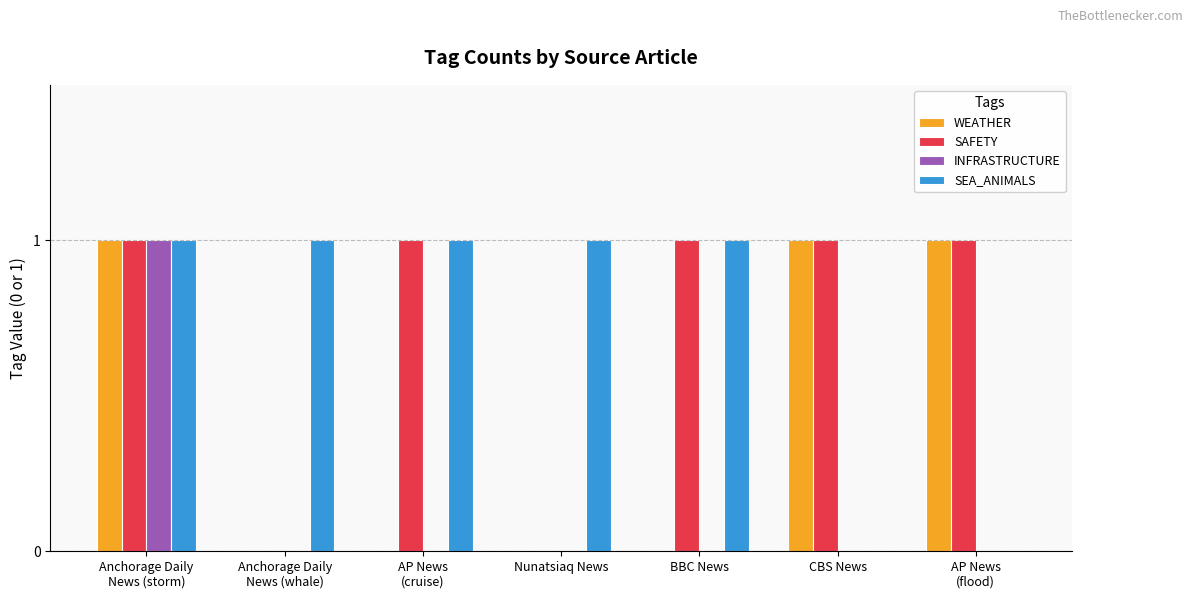

Is it true that SAFETY equals 2 at CBS News?

False